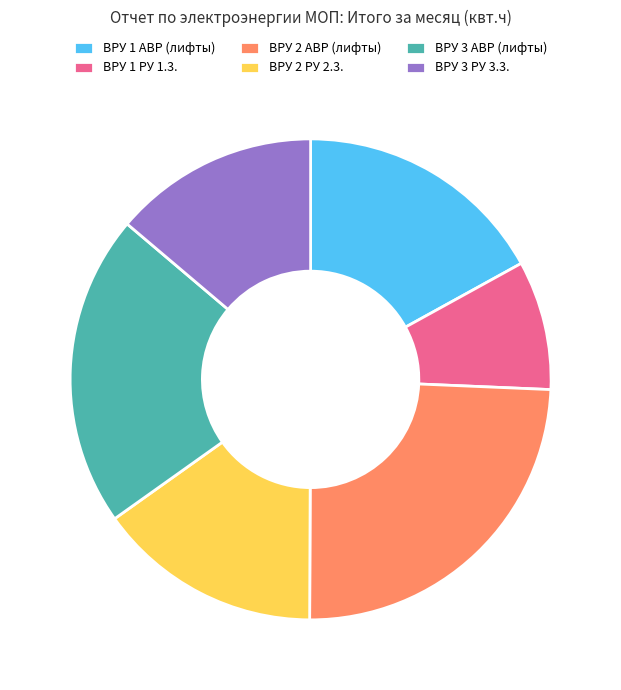

The ВРУ 3 АВР (лифты) slice represents 21% of the pie. True or false?

True